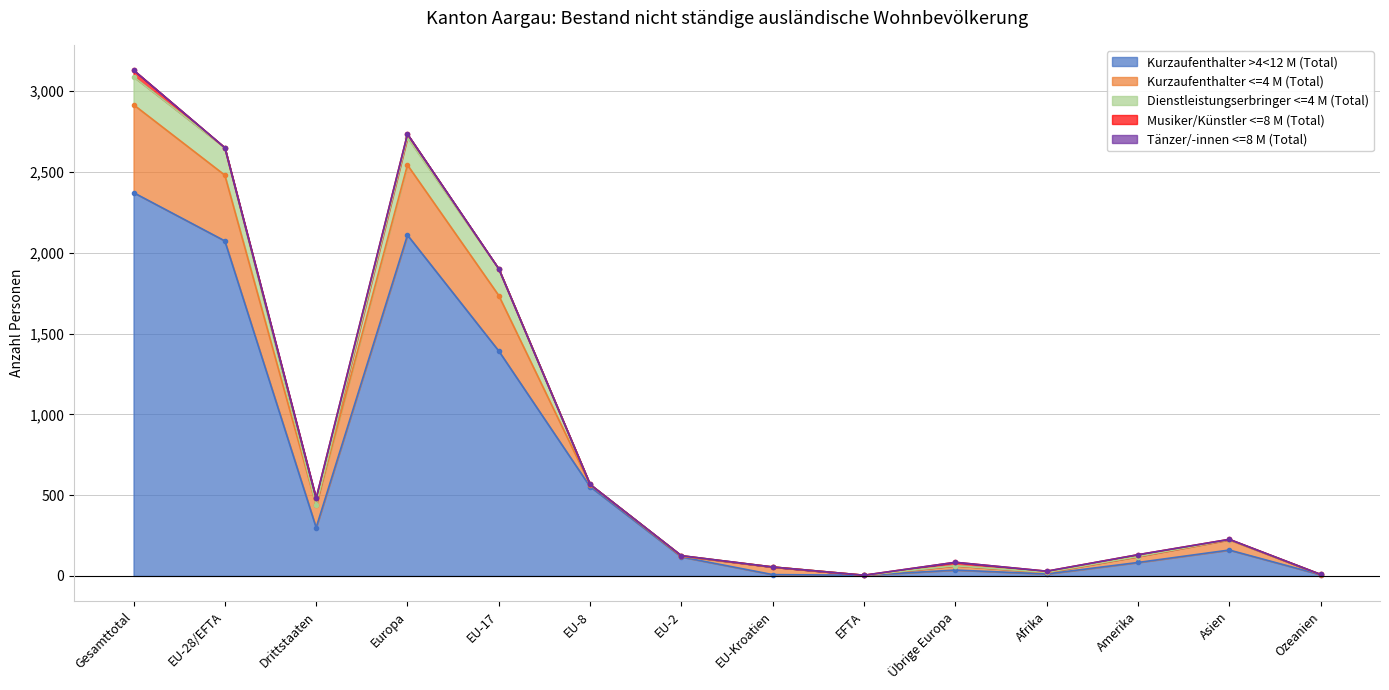

The value of Kurzaufenthalter <=4 M (Total) at Afrika is 9. True or false?

True